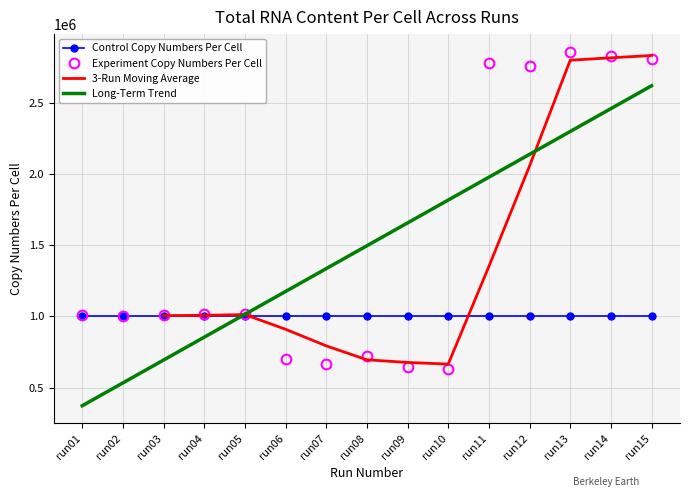

What is the minimum value shown in the chart?

630279.5